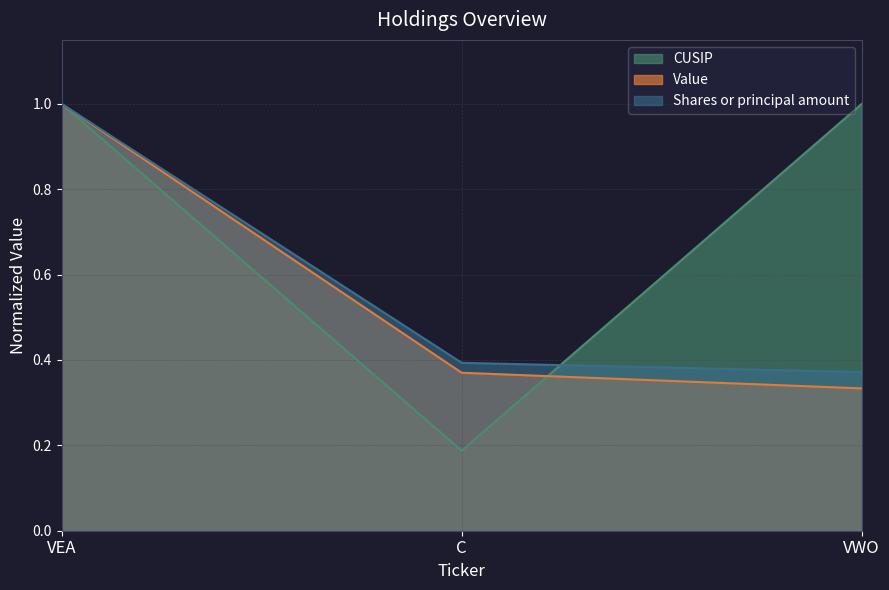

Reading right to left, extract all data points from this chart.

CUSIP: VWO=1.0	C=0.2	VEA=1.0
Value: VWO=0.3	C=0.4	VEA=1.0
Shares or principal amount: VWO=0.4	C=0.4	VEA=1.0